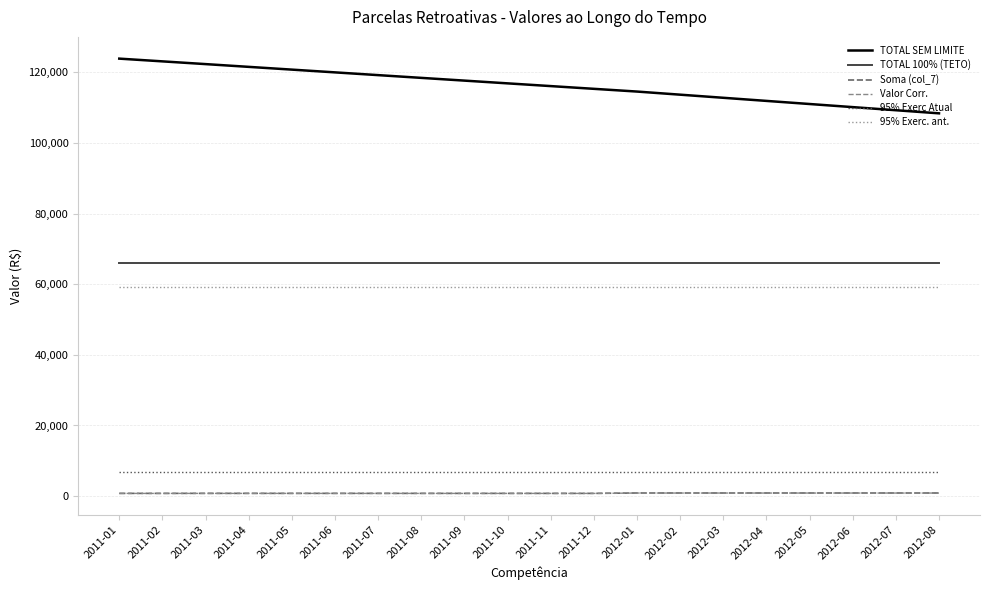

True or false: Soma (col_7) and 95% Exerc. ant. cross at least once.

False